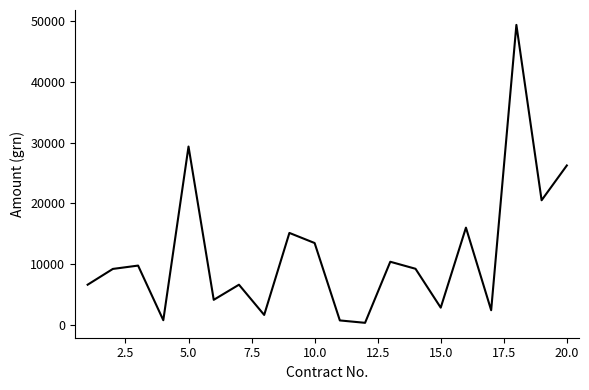

How many lines are shown in the chart?

1